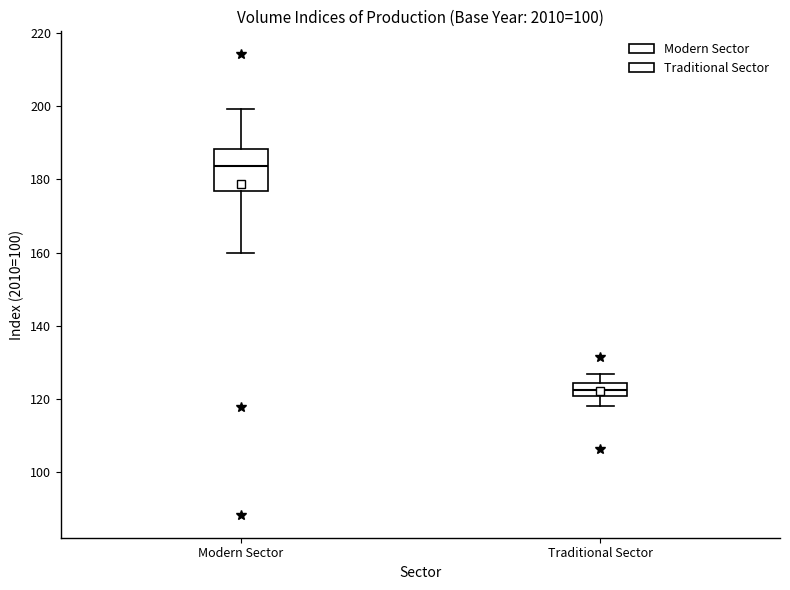

Reading left to right, transcribe this box plot: for each box, give where its median line is, the range the box spans, and where its two whiskers end, as read against the y-axis. The values are not printed on the chart, so give them approximately, as read against the axis.

Modern Sector: median 184, box 176 to 188, whiskers 160 to 200
Traditional Sector: median 122, box 120 to 124, whiskers 118 to 126